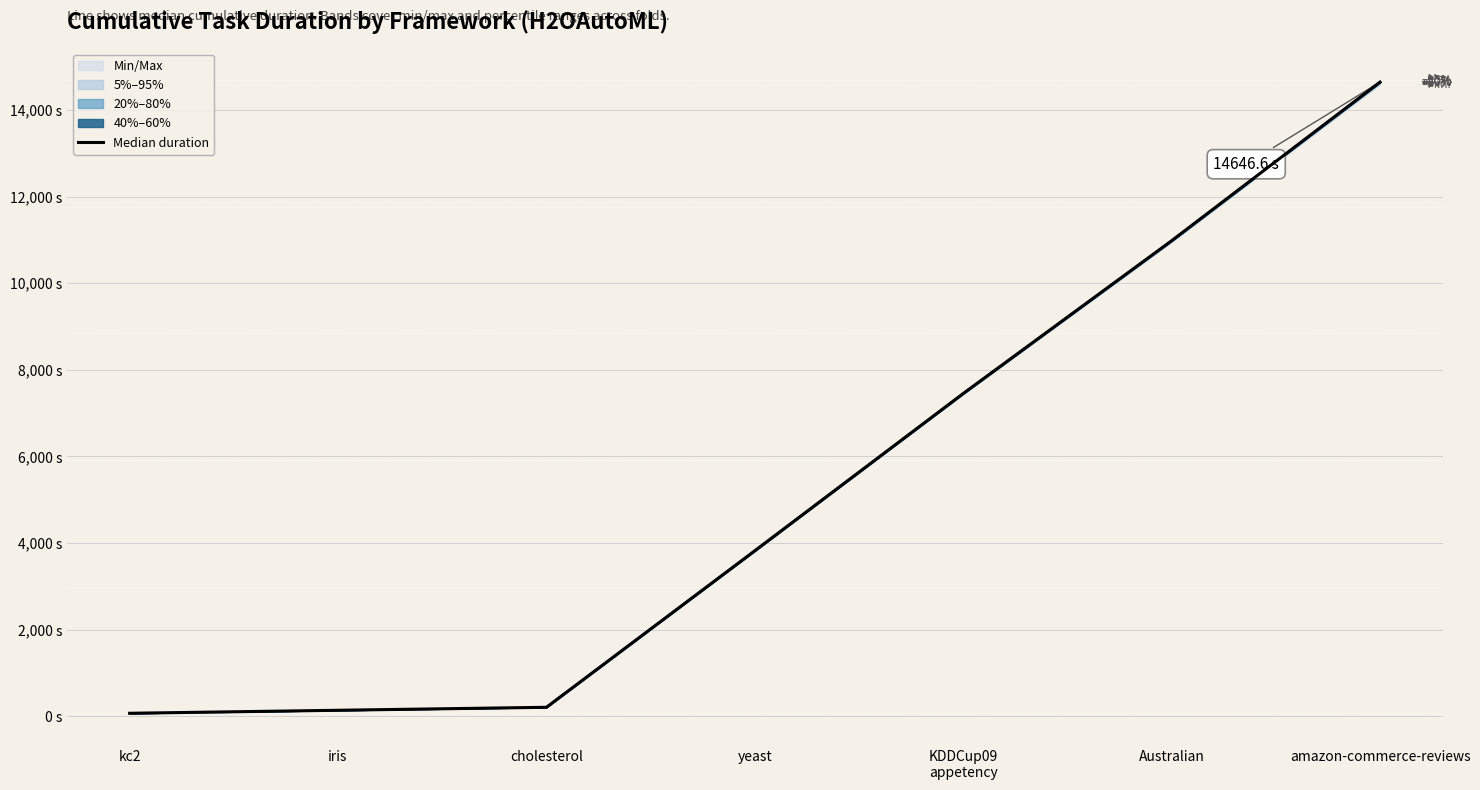

True or false: the data shows 138.6 at iris.

True